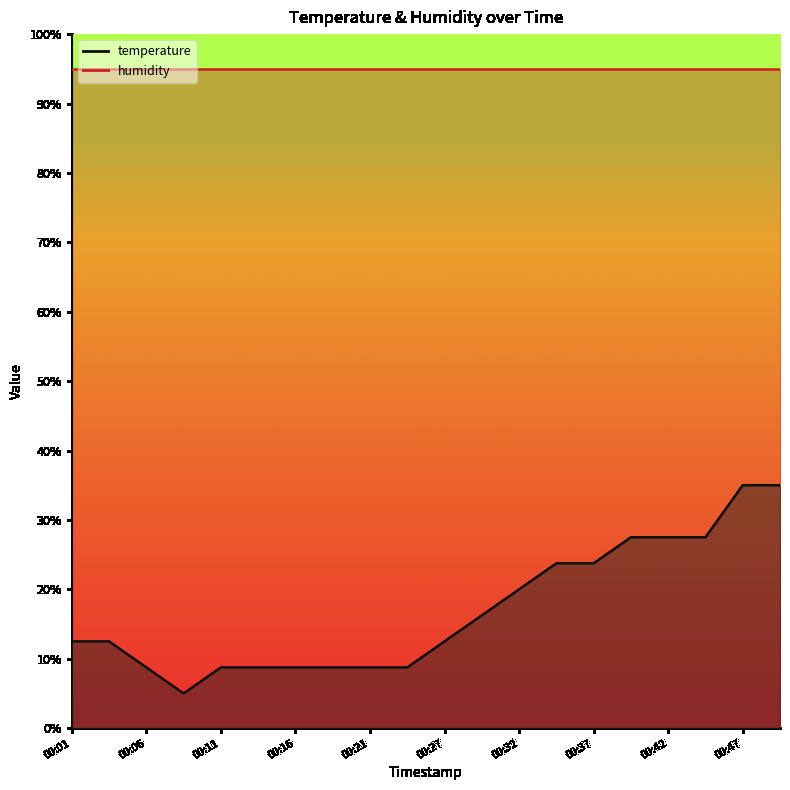

At which category does the chart reach its minimum across all series?

00:08